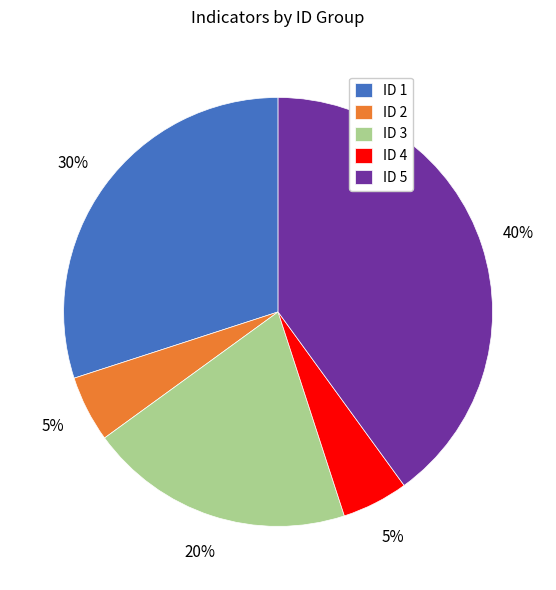

To the nearest percent, what is the difference between the largest and smallest slice percentages?

35%